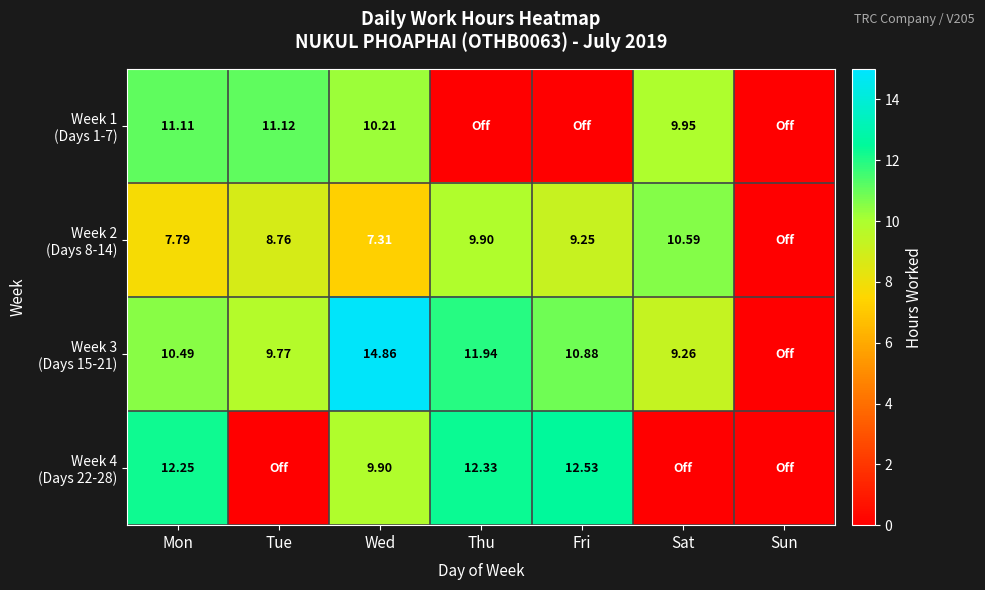

Which series changed the most between Mon and Tue?

Week 4 (Days 22-28)